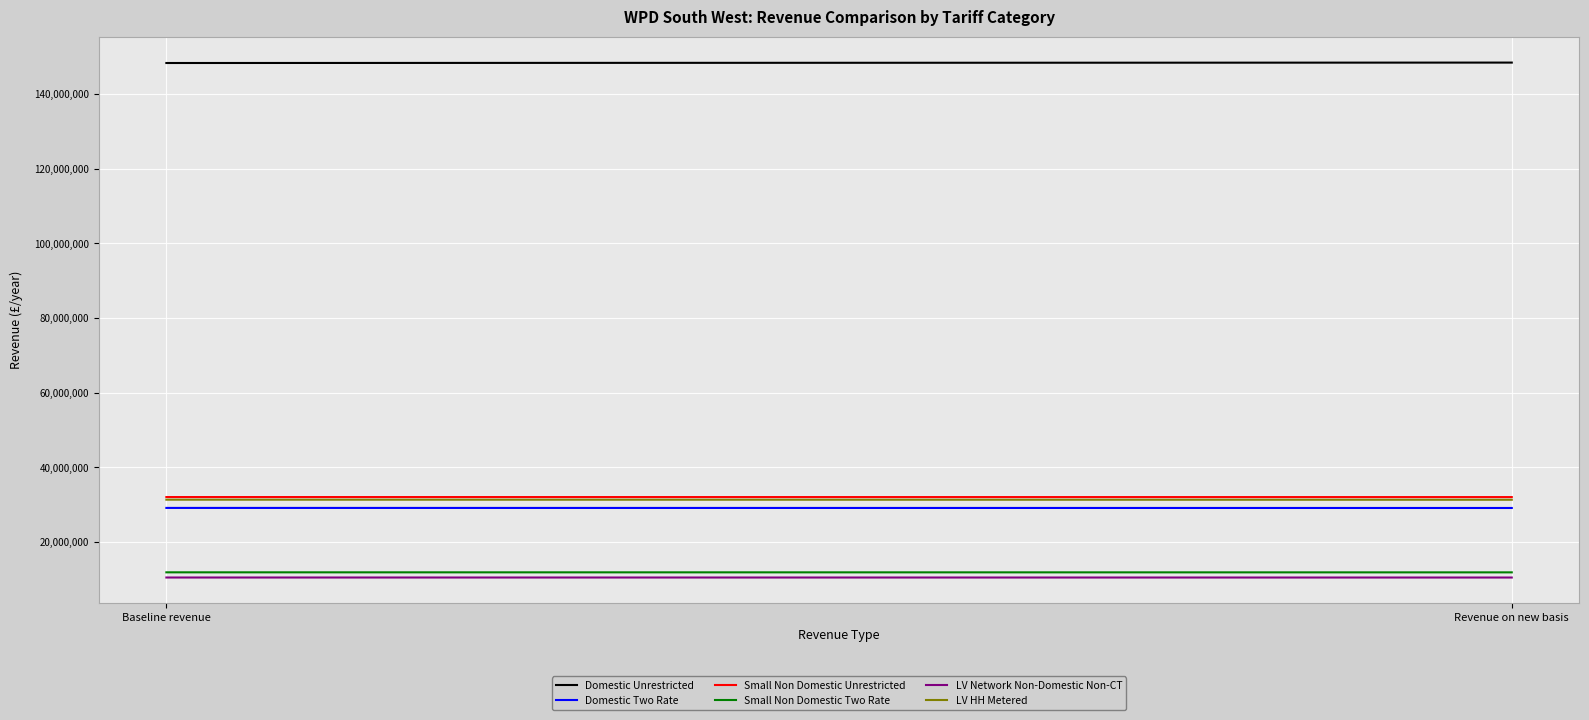

True or false: LV HH Metered has a value of 47777841.9 at Baseline revenue.

False